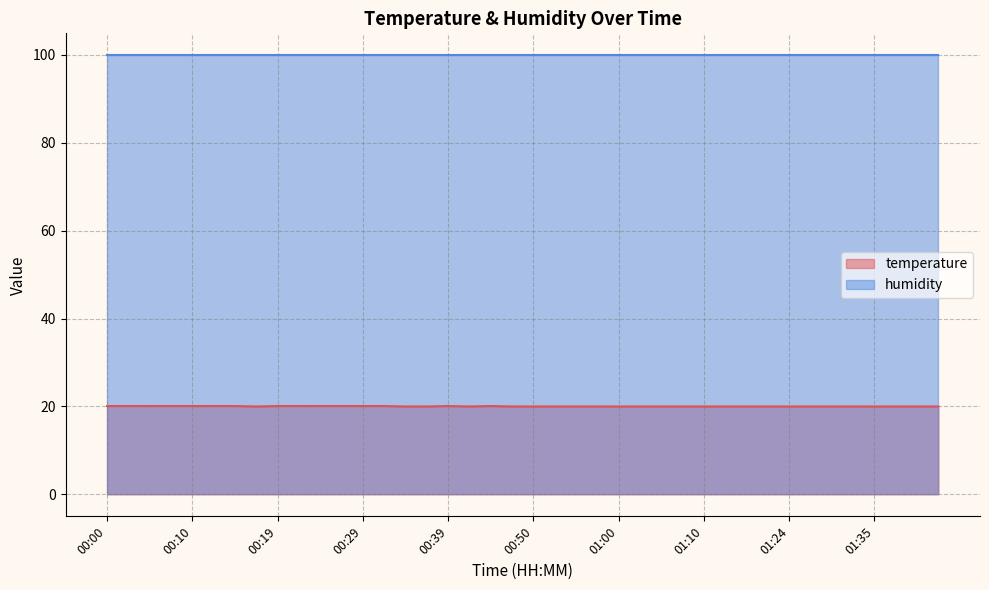

What is the difference between the maximum and minimum values?

0.1